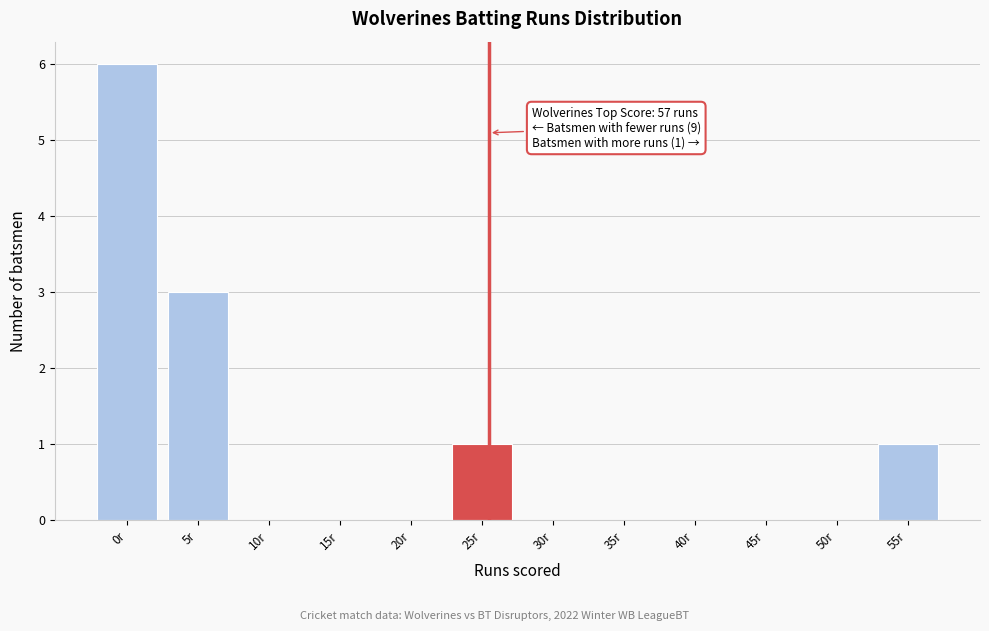

Reading right to left, what are all the values shown in this chart?

55r=1	50r=0	45r=0	40r=0	35r=0	30r=0	25r=1	20r=0	15r=0	10r=0	5r=3	0r=6